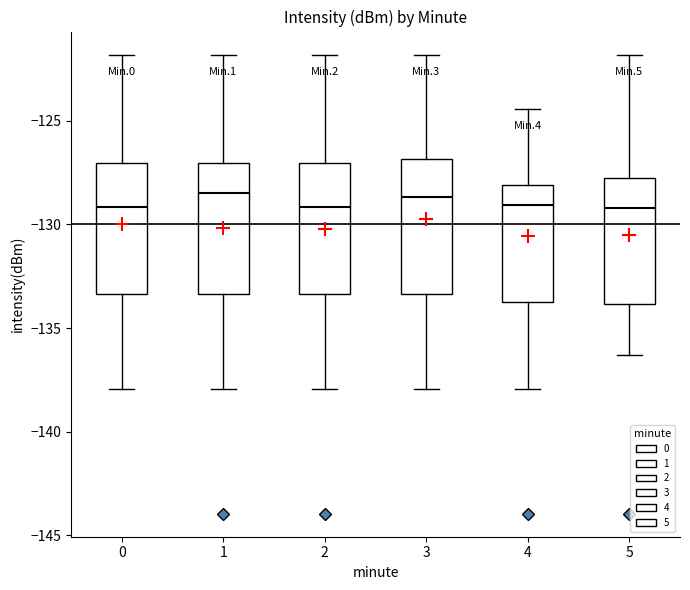

Reading left to right, transcribe this box plot: for each box, give where its median line is, the range the box spans, and where its two whiskers end, as read against the y-axis. The values are not printed on the chart, so give them approximately, as read against the axis.

0: median -129.0, box -133.5 to -127.0, whiskers -138.0 to -122.0
1: median -128.5, box -133.5 to -127.0, whiskers -138.0 to -122.0
2: median -129.0, box -133.5 to -127.0, whiskers -138.0 to -122.0
3: median -128.5, box -133.5 to -127.0, whiskers -138.0 to -122.0
4: median -129.0, box -133.5 to -128.0, whiskers -138.0 to -124.5
5: median -129.0, box -134.0 to -127.5, whiskers -136.5 to -122.0